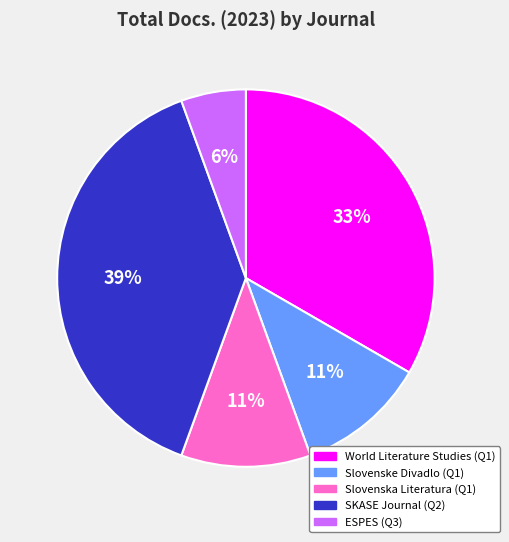

Between ESPES (Q3) and World Literature Studies (Q1), which is larger?

World Literature Studies (Q1)